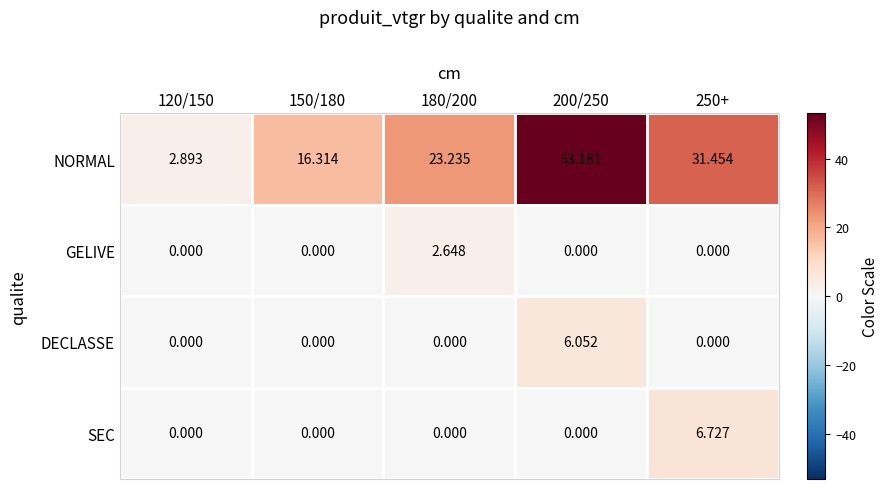

Which series changed the most between 120/150 and 150/180?

NORMAL